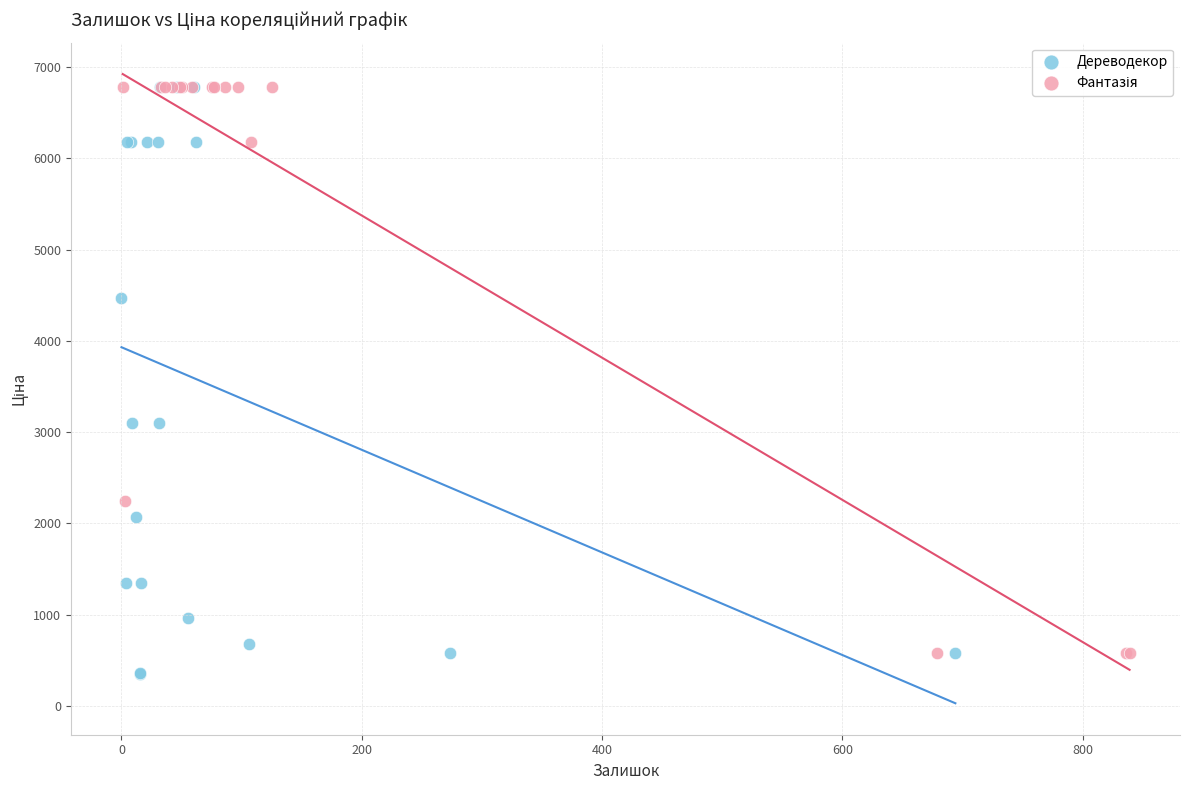

Which series has the widest spread of Y values?

Дереводекор